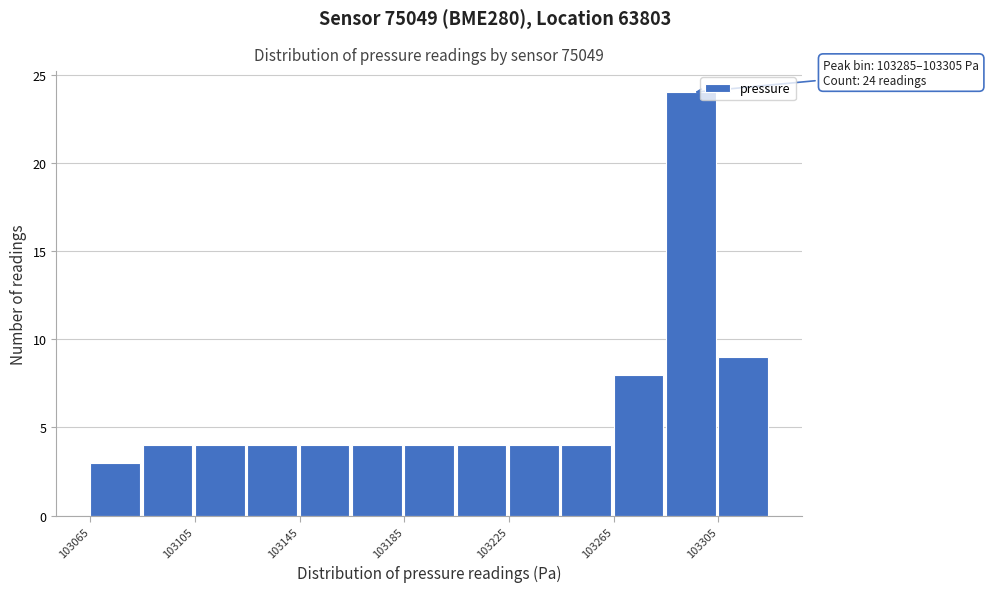

Over which range of the x-axis is the bar tallest?

103285 to 103305